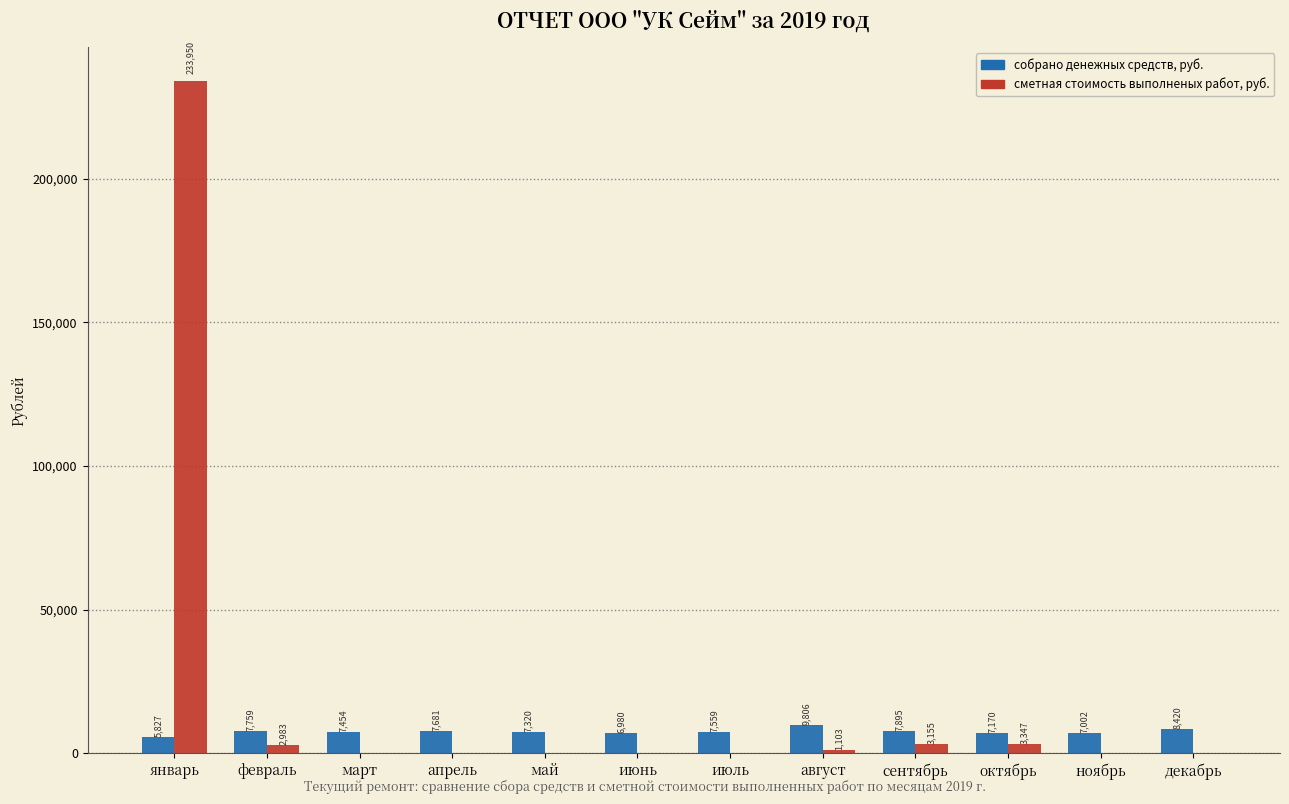

What are all the series names shown in the legend?

собрано денежных средств, руб., сметная стоимость выполненых работ, руб.